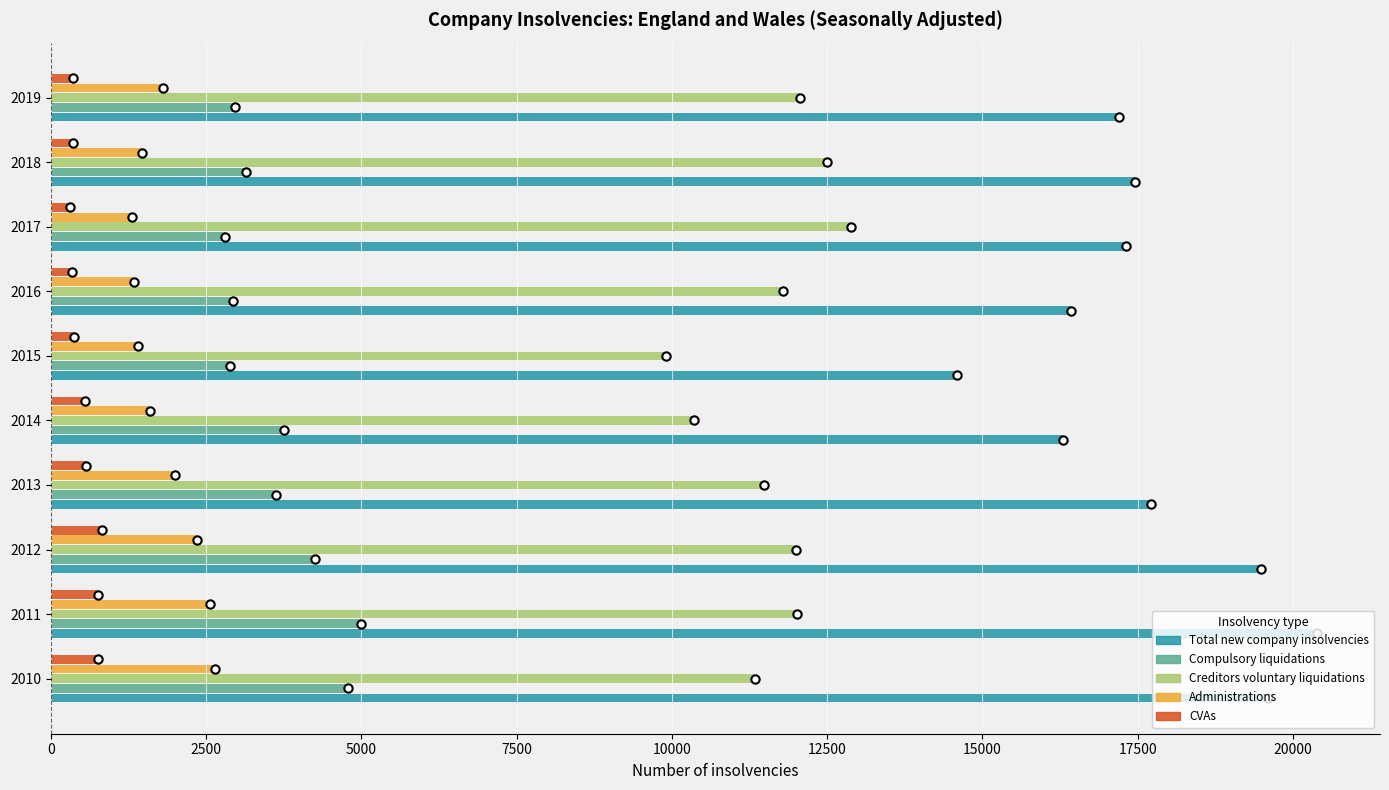

Which series has the largest total across all categories?

Total new company insolvencies